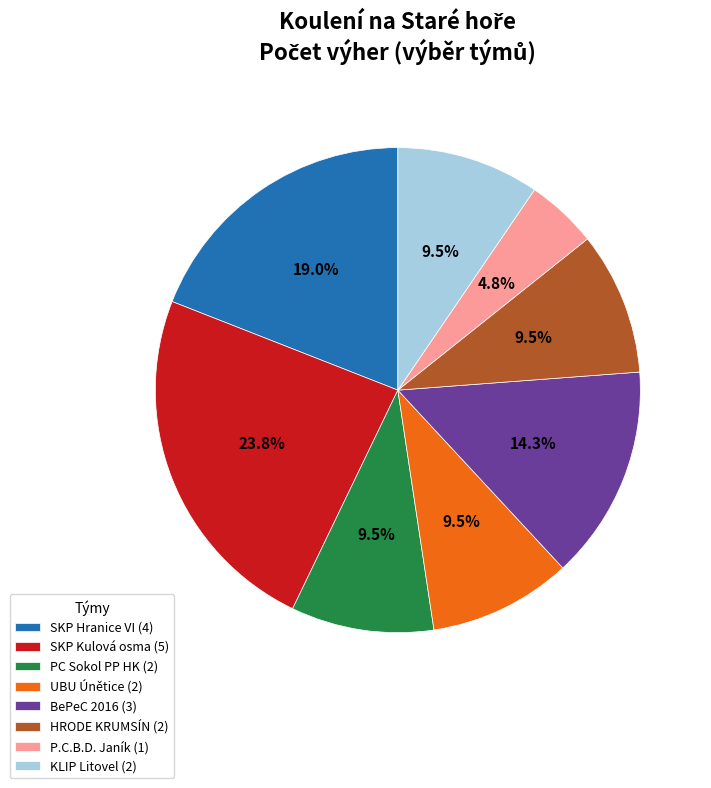

Count the number of slices in the pie.

8